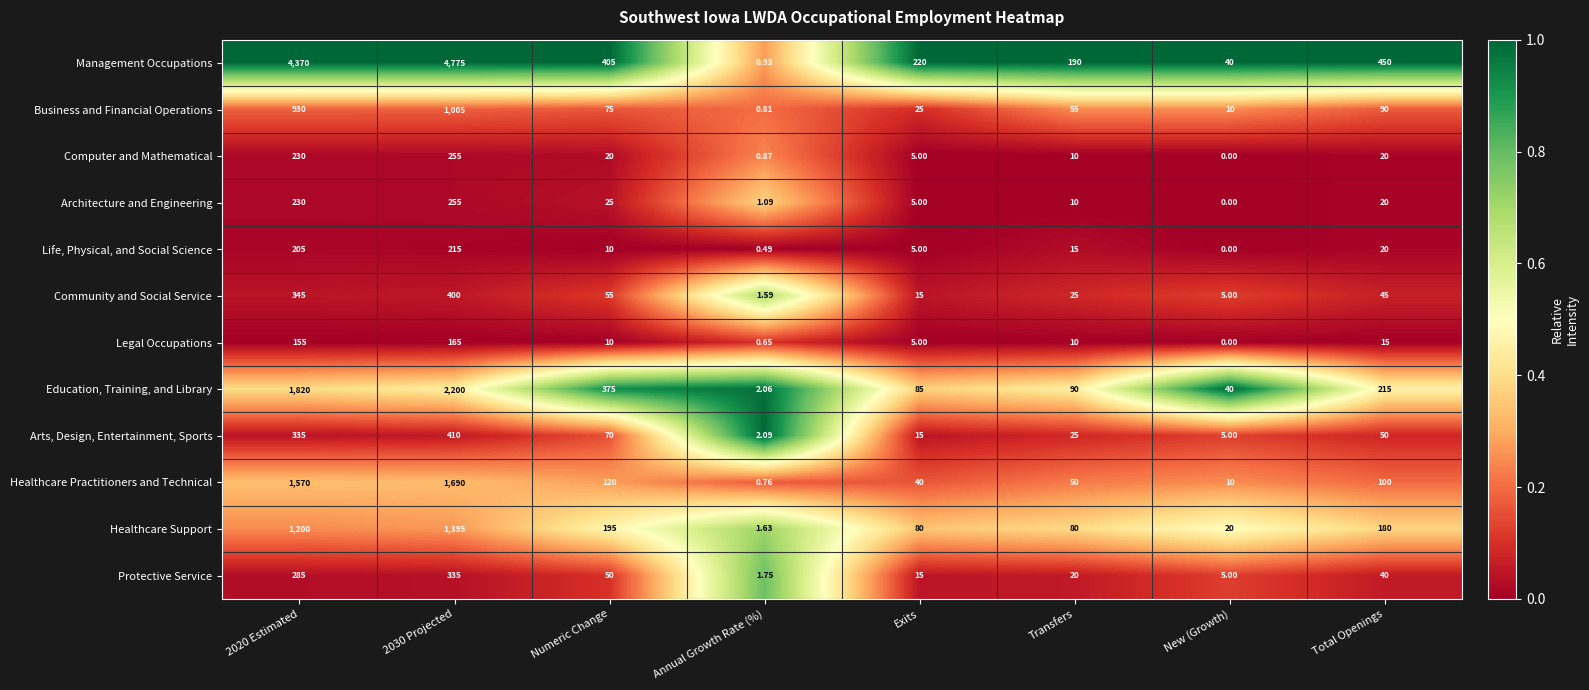

Between 2030 Projected and Exits, which series saw the biggest shift?

Management Occupations